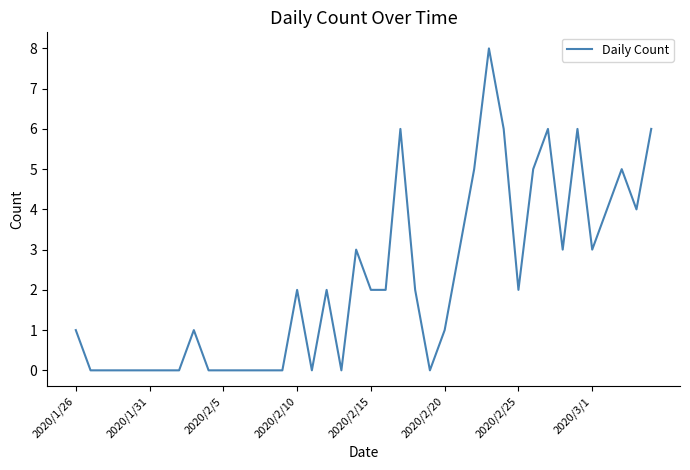

What is the greatest value displayed?

8